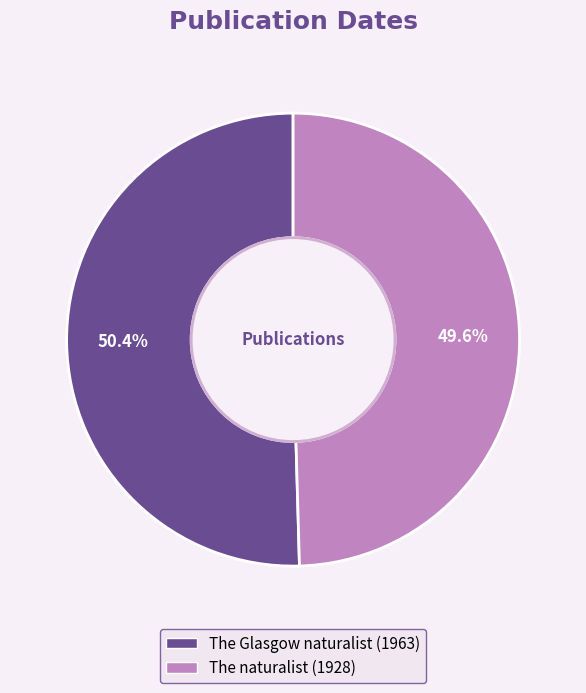

Which slice is the smallest?

The naturalist (1928)